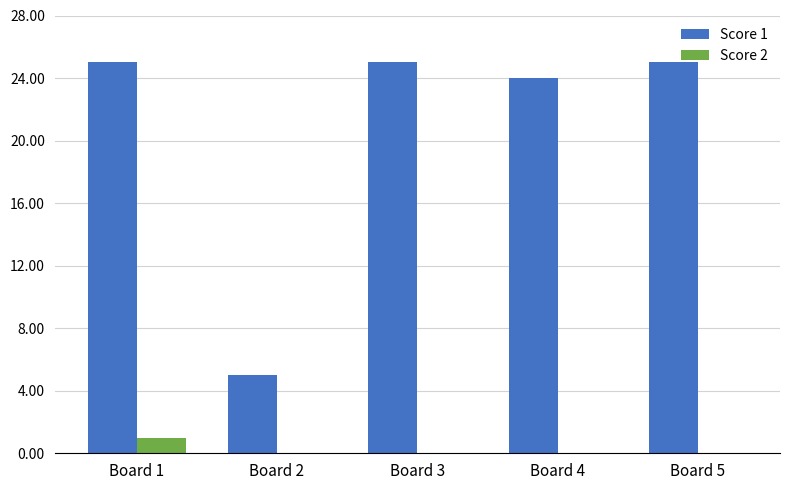

The value of Score 1 at Board 5 is 41. True or false?

False